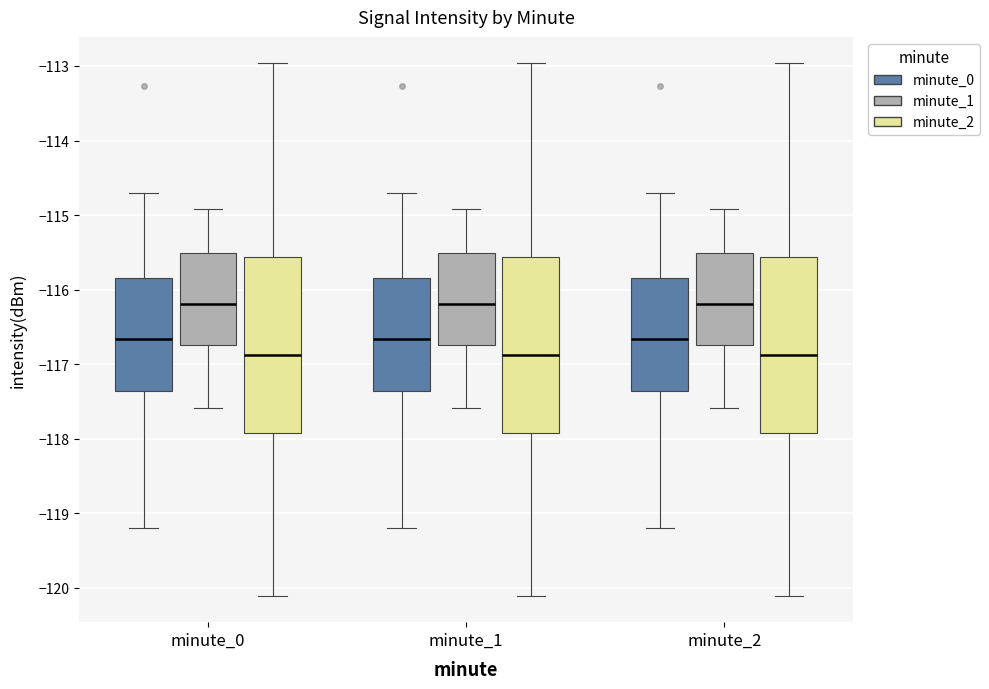

Where does the upper whisker of the box for minute_0 (minute_2) end on the y-axis? The values are not printed on the chart, so give them approximately, as read against the axis.

-113.0